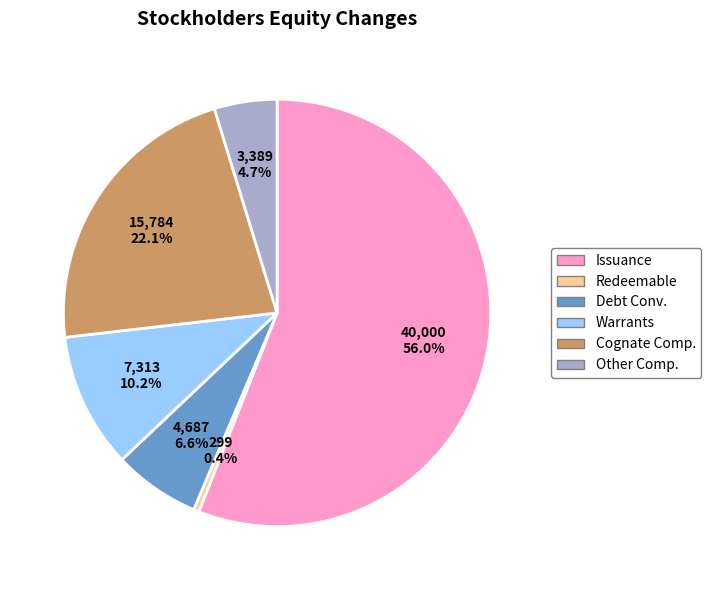

Approximately how many times larger is the value at Cognate Comp. compared to Issuance?

0.4